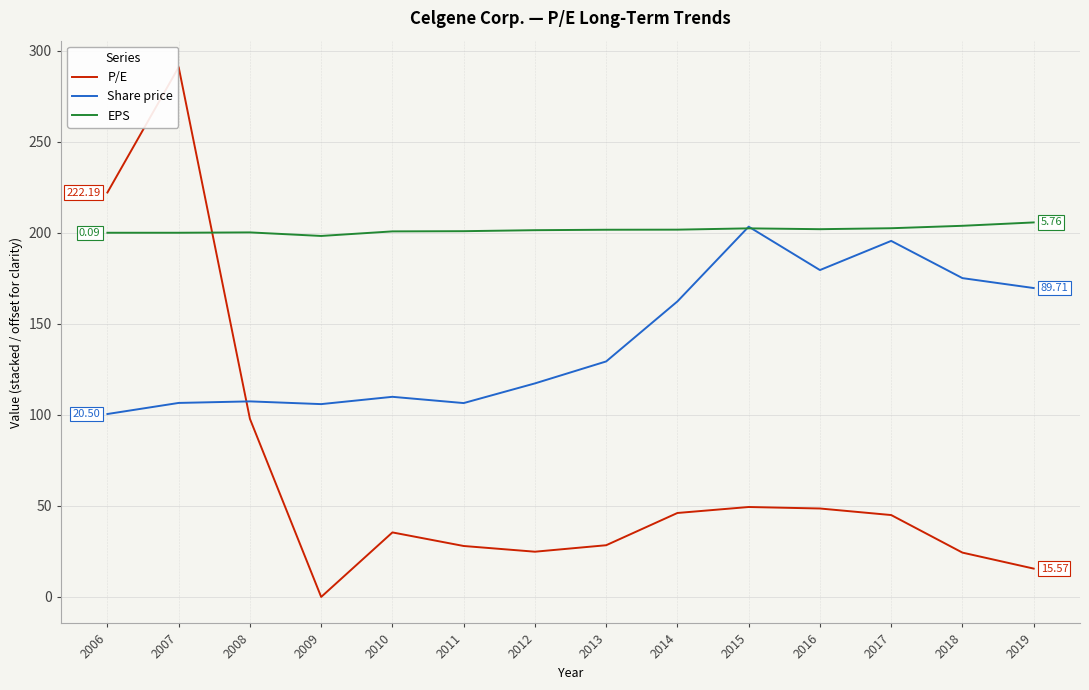

At how many categories does at least one series exceed 193?

14